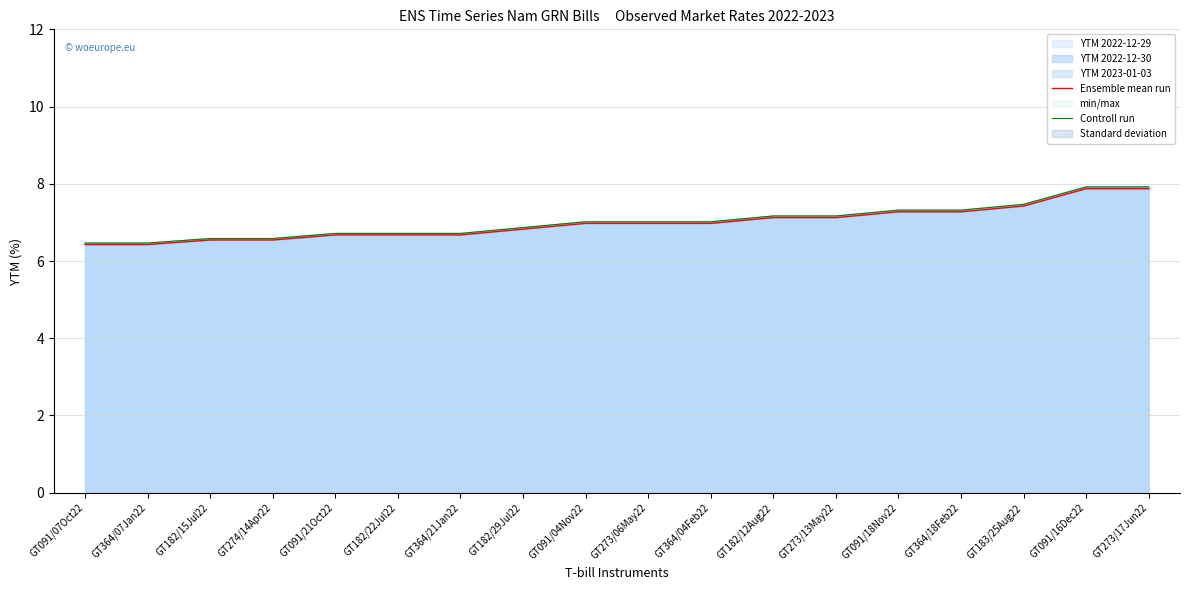

Does the chart display data point markers on the line(s)?

No